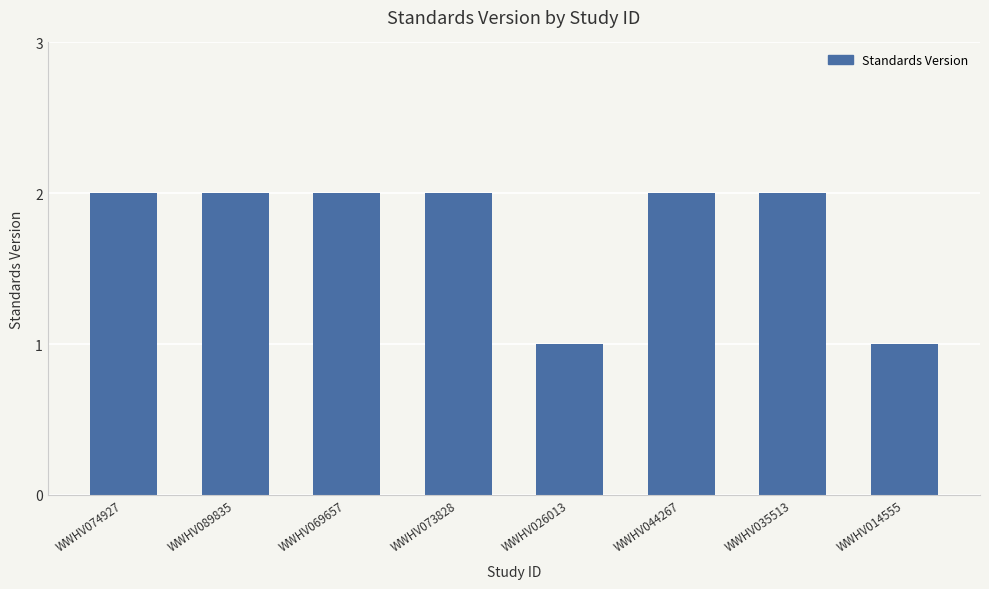

What is the maximum value shown in the chart?

2